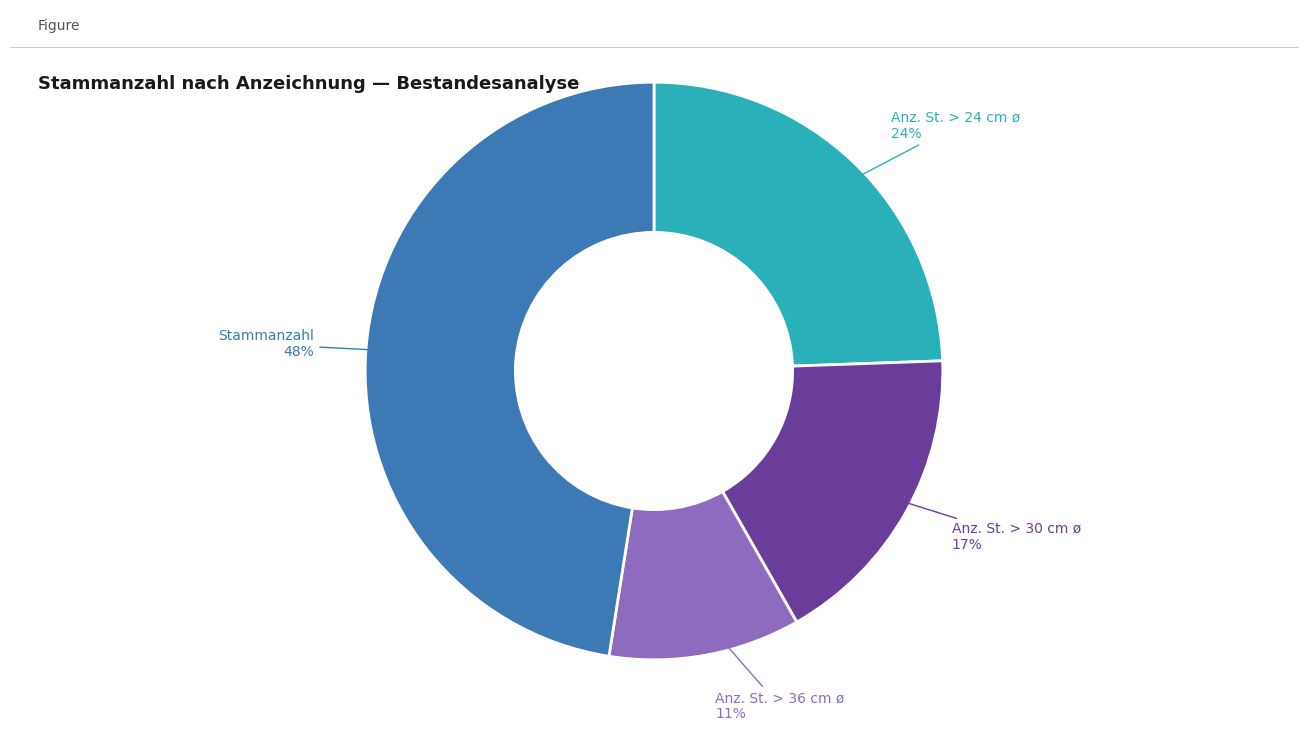

Is it true that Anz. St. > 36 cm ø is 25% of the pie?

False